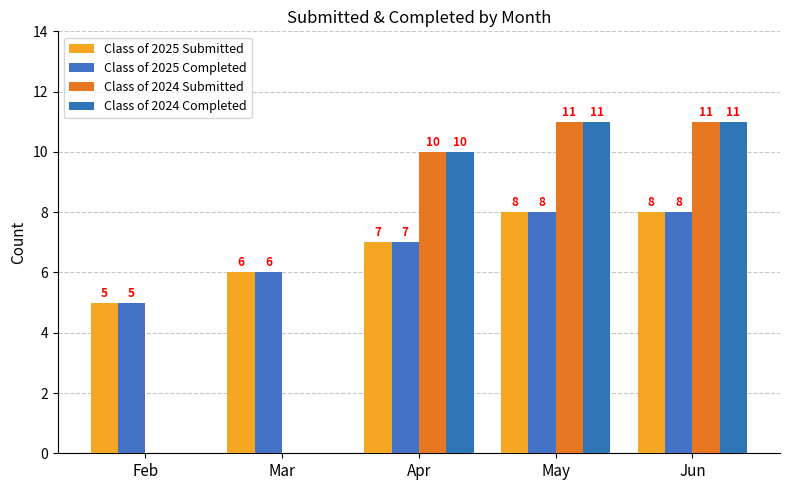

Which category has the lowest value in the Class of 2025 Submitted series?

Feb